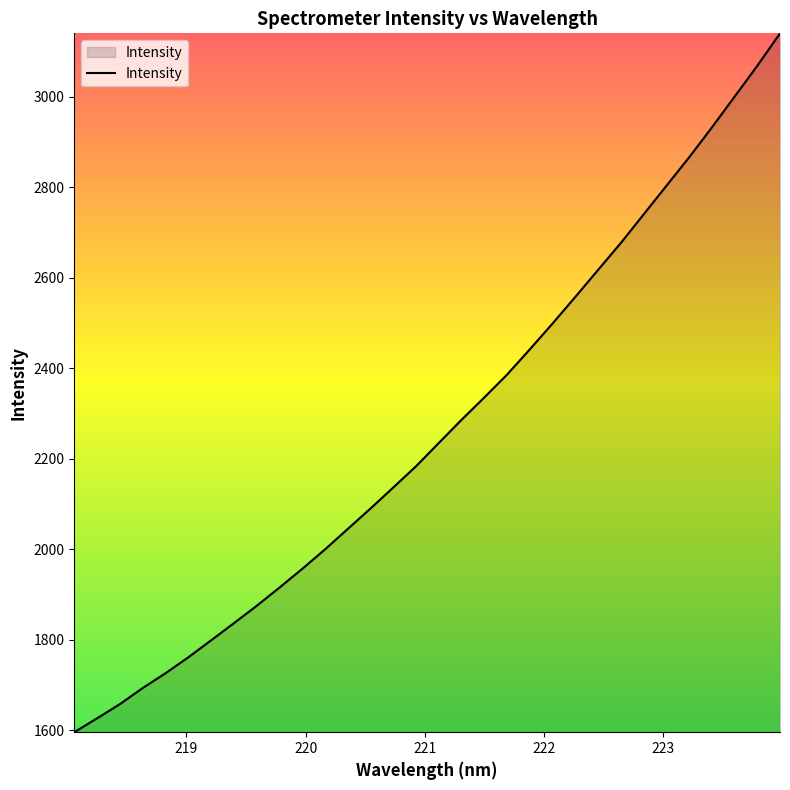

What is the minimum value shown in the chart?

1595.6